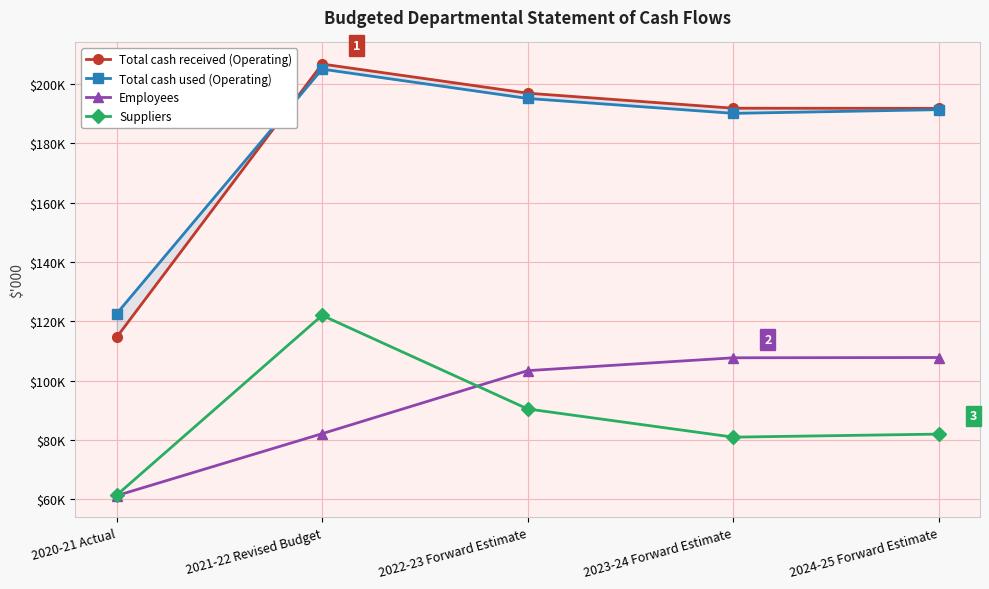

The value of Total cash used (Operating) at 2021-22 Revised Budget is 311815. True or false?

False